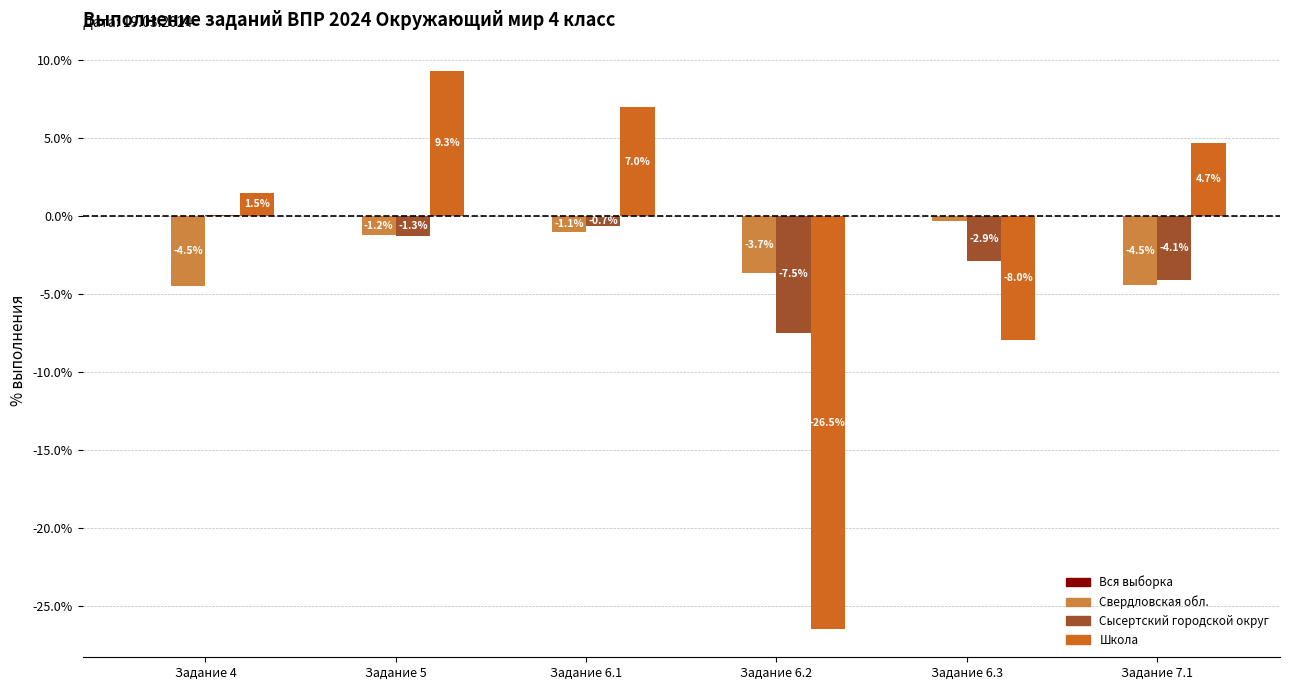

Count the number of categories in the chart.

6